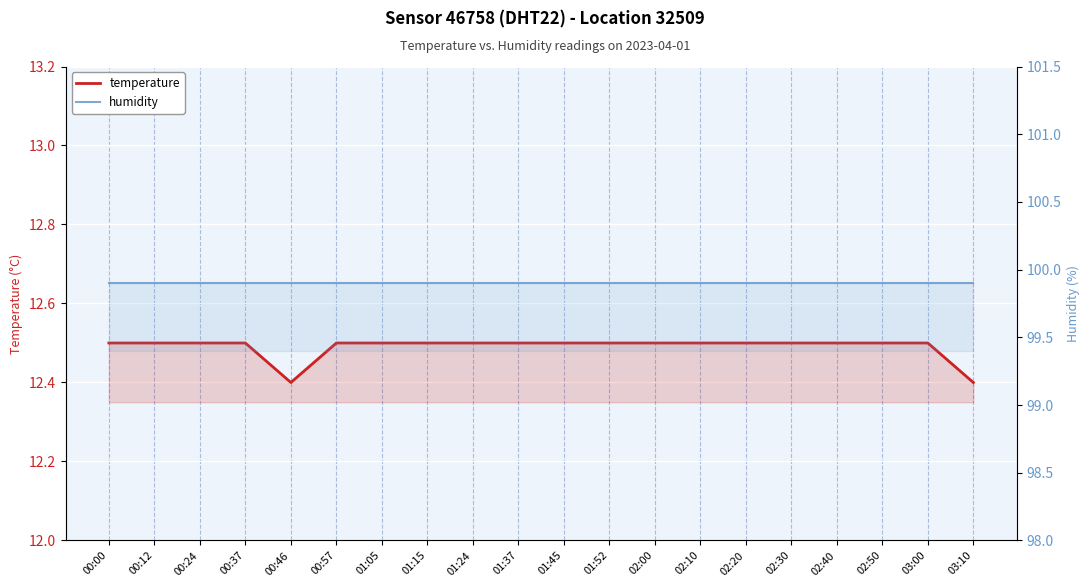

What is the label of the 1st point from the right?

03:10